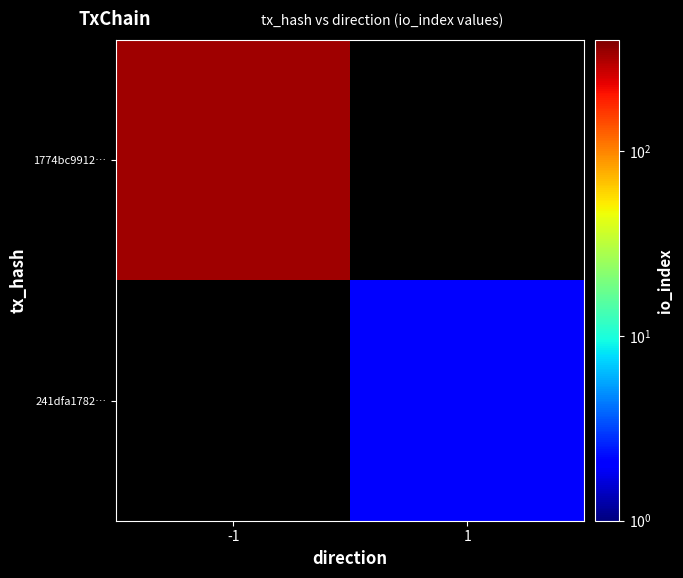

How many series are shown in this chart?

2